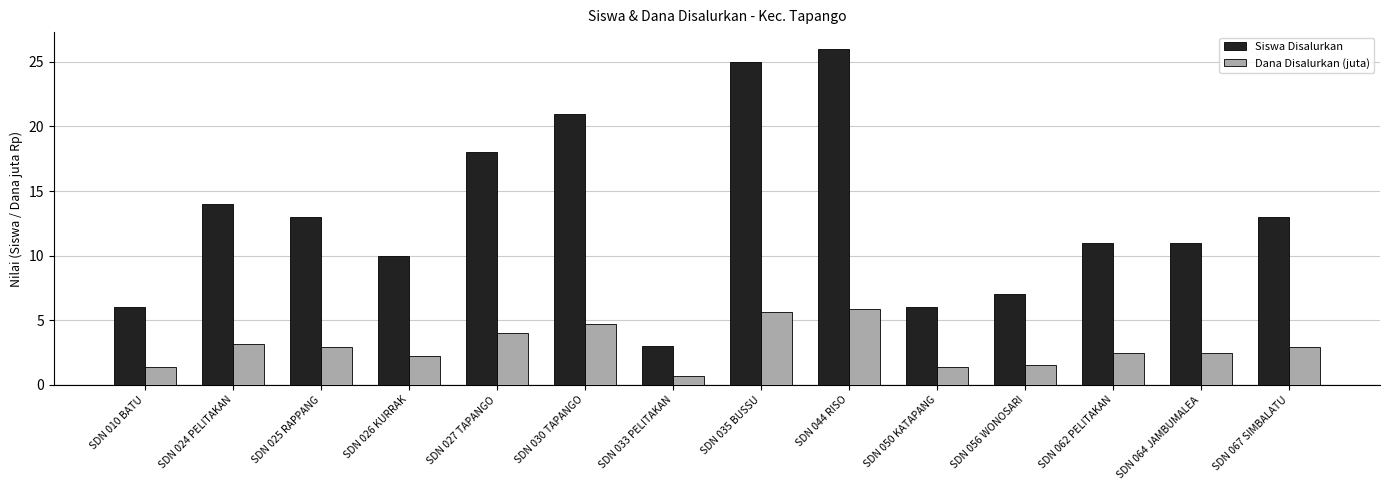

Rank the series at SDN 067 SIMBALATU from highest to lowest value.

Siswa Disalurkan, Dana Disalurkan (juta)